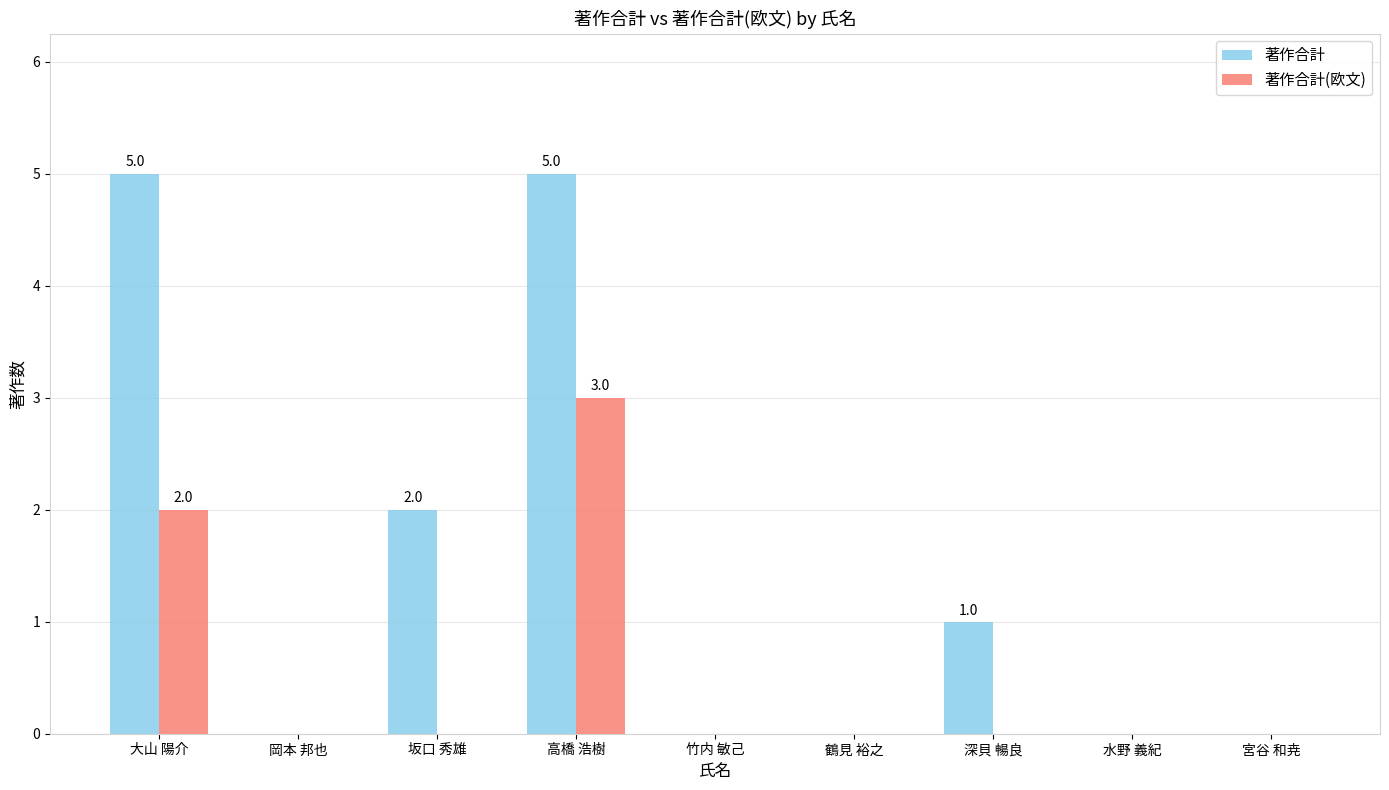

What is the sum of all 著作合計 values?

13